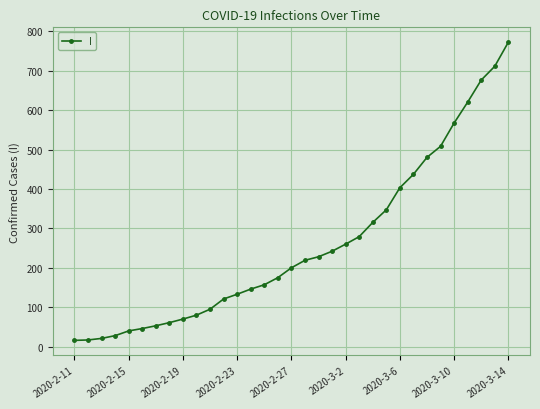

What is the difference between the maximum and minimum values?

756